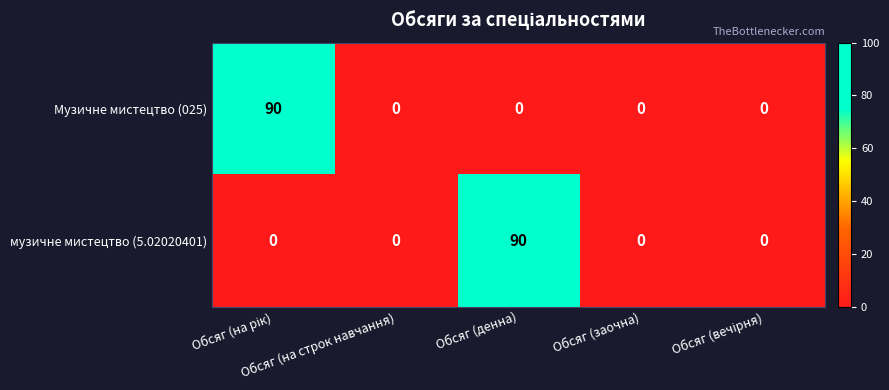

What is the difference between the maximum and minimum values in the музичне мистецтво (5.02020401) series?

90